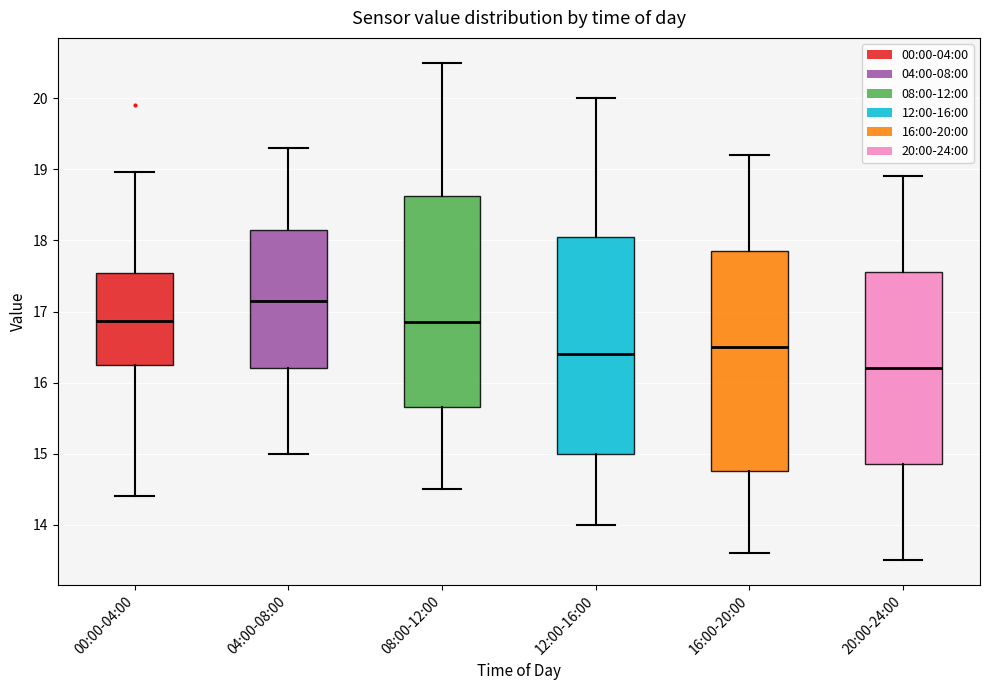

Reading left to right, transcribe this box plot: for each box, give where its median line is, the range the box spans, and where its two whiskers end, as read against the y-axis. The values are not printed on the chart, so give them approximately, as read against the axis.

00:00-04:00: median 16.9, box 16.2 to 17.5, whiskers 14.4 to 19.0
04:00-08:00: median 17.2, box 16.2 to 18.2, whiskers 15.0 to 19.3
08:00-12:00: median 16.9, box 15.7 to 18.6, whiskers 14.5 to 20.5
12:00-16:00: median 16.4, box 15.0 to 18.1, whiskers 14.0 to 20.0
16:00-20:00: median 16.5, box 14.8 to 17.9, whiskers 13.6 to 19.2
20:00-24:00: median 16.2, box 14.9 to 17.6, whiskers 13.5 to 18.9